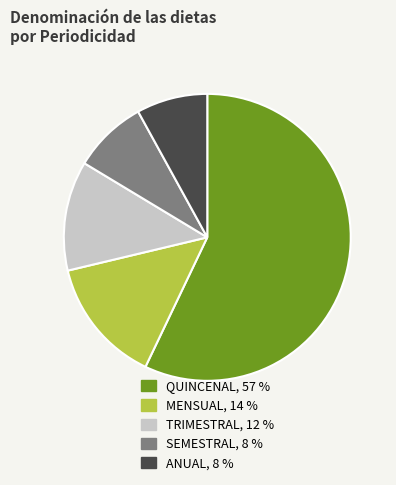

Is there a majority slice in this chart?

Yes